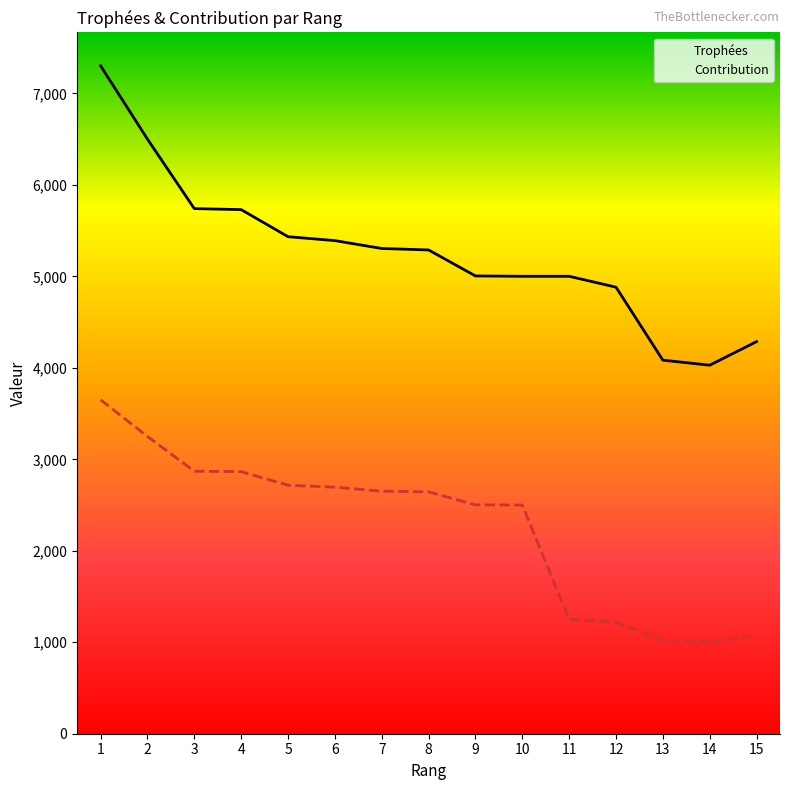

What is the total value across all series at 12?

6102